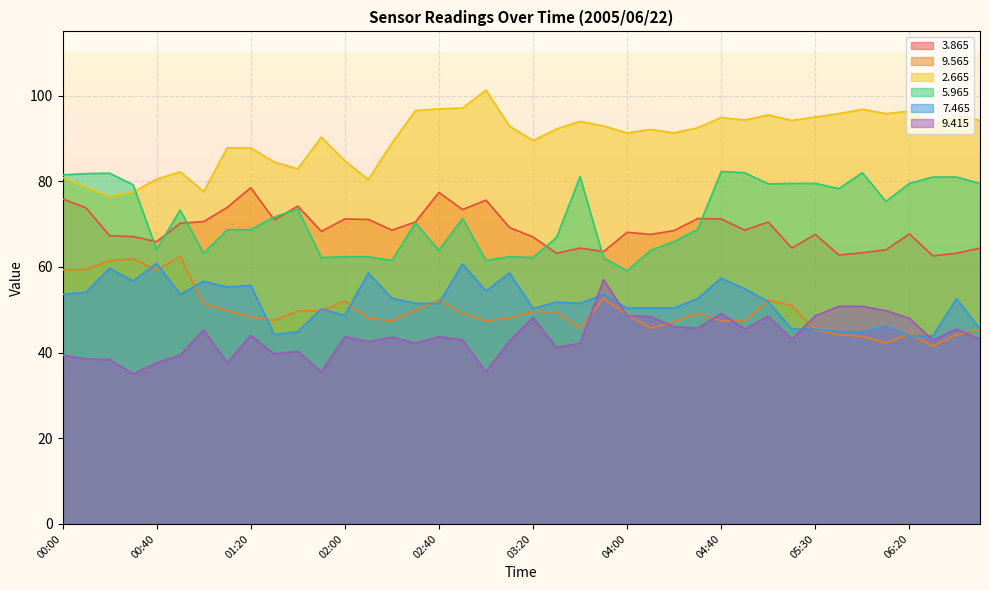

In   2.665, how many points are lower than both neighbors (excluding endpoints)?

11